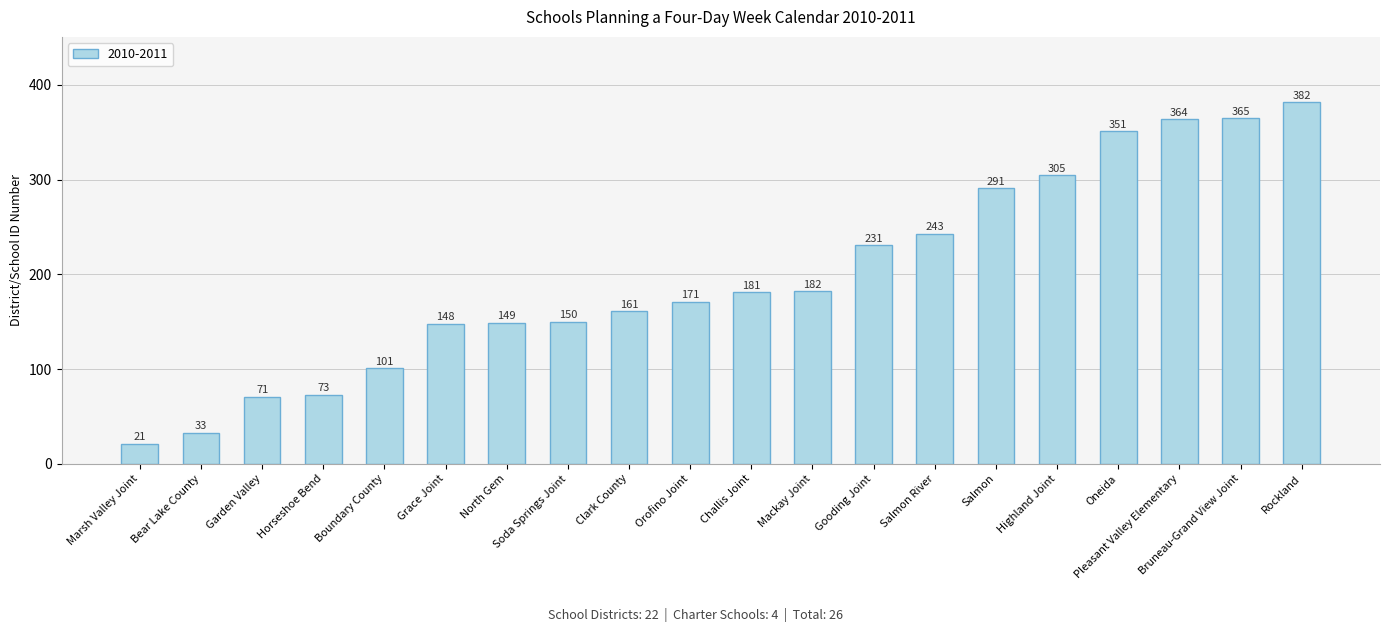

How many categories are shown in the chart?

20